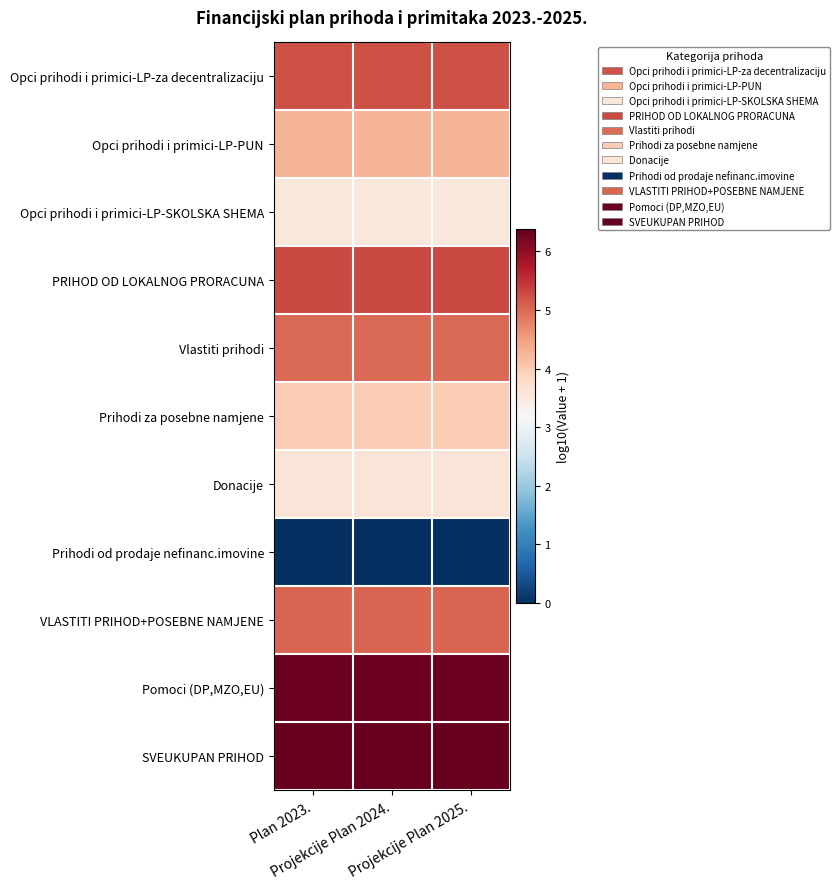

Reading right to left, list all the values displayed in this chart.

Opci prihodi i primici-LP-za decentralizaciju: Projekcije Plan 2025.=5.2	Projekcije Plan 2024.=5.2	Plan 2023.=5.2
Opci prihodi i primici-LP-PUN: Projekcije Plan 2025.=4.3	Projekcije Plan 2024.=4.3	Plan 2023.=4.3
Opci prihodi i primici-LP-SKOLSKA SHEMA: Projekcije Plan 2025.=3.5	Projekcije Plan 2024.=3.5	Plan 2023.=3.5
PRIHOD OD LOKALNOG PRORACUNA: Projekcije Plan 2025.=5.3	Projekcije Plan 2024.=5.3	Plan 2023.=5.3
Vlastiti prihodi: Projekcije Plan 2025.=5.0	Projekcije Plan 2024.=5.0	Plan 2023.=5.0
Prihodi za posebne namjene: Projekcije Plan 2025.=4.0	Projekcije Plan 2024.=4.0	Plan 2023.=4.0
Donacije: Projekcije Plan 2025.=3.6	Projekcije Plan 2024.=3.6	Plan 2023.=3.6
Prihodi od prodaje nefinanc.imovine: Projekcije Plan 2025.=0.0	Projekcije Plan 2024.=0.0	Plan 2023.=0.0
VLASTITI PRIHOD+POSEBNE NAMJENE: Projekcije Plan 2025.=5.1	Projekcije Plan 2024.=5.1	Plan 2023.=5.1
Pomoci (DP,MZO,EU): Projekcije Plan 2025.=6.3	Projekcije Plan 2024.=6.3	Plan 2023.=6.3
SVEUKUPAN PRIHOD: Projekcije Plan 2025.=6.4	Projekcije Plan 2024.=6.4	Plan 2023.=6.4